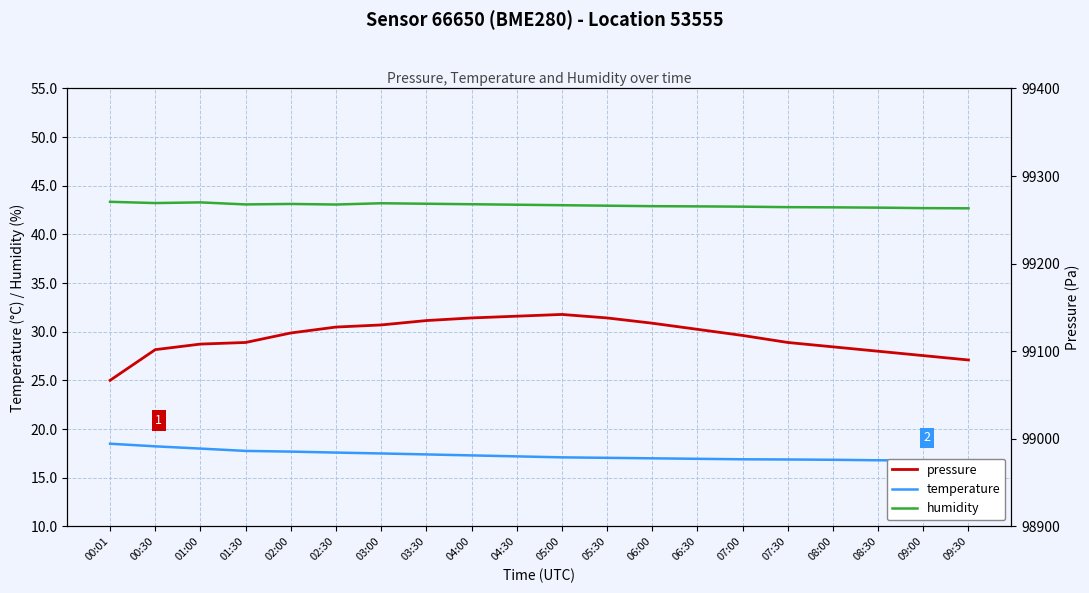

Reading left to right, what are all the values shown in this chart?

temperature: 00:01=18.5	00:30=18.2	01:00=18.0	01:30=17.8	02:00=17.7	02:30=17.6	03:00=17.5	03:30=17.4	04:00=17.3	04:30=17.2	05:00=17.1	05:30=17.1	06:00=17.0	06:30=16.9	07:00=16.9	07:30=16.9	08:00=16.9	08:30=16.8	09:00=16.8	09:30=16.8
humidity: 00:01=43.4	00:30=43.2	01:00=43.3	01:30=43.1	02:00=43.1	02:30=43.1	03:00=43.2	03:30=43.1	04:00=43.1	04:30=43.0	05:00=43.0	05:30=43.0	06:00=42.9	06:30=42.9	07:00=42.9	07:30=42.8	08:00=42.8	08:30=42.8	09:00=42.7	09:30=42.7
pressure: 00:01=99066.8	00:30=99101.8	01:00=99108.2	01:30=99110.0	02:00=99120.8	02:30=99127.6	03:00=99130.0	03:30=99135.0	04:00=99138.0	04:30=99140.0	05:00=99142.0	05:30=99138.0	06:00=99132.0	06:30=99125.0	07:00=99118.0	07:30=99110.0	08:00=99105.0	08:30=99100.0	09:00=99095.0	09:30=99090.0